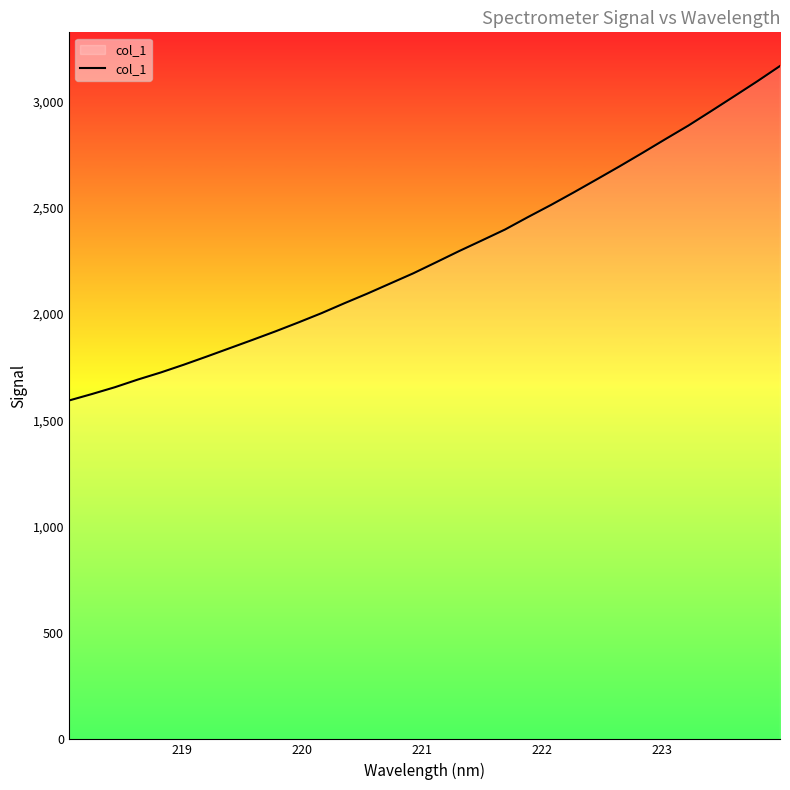

What is the greatest value displayed?

3167.0